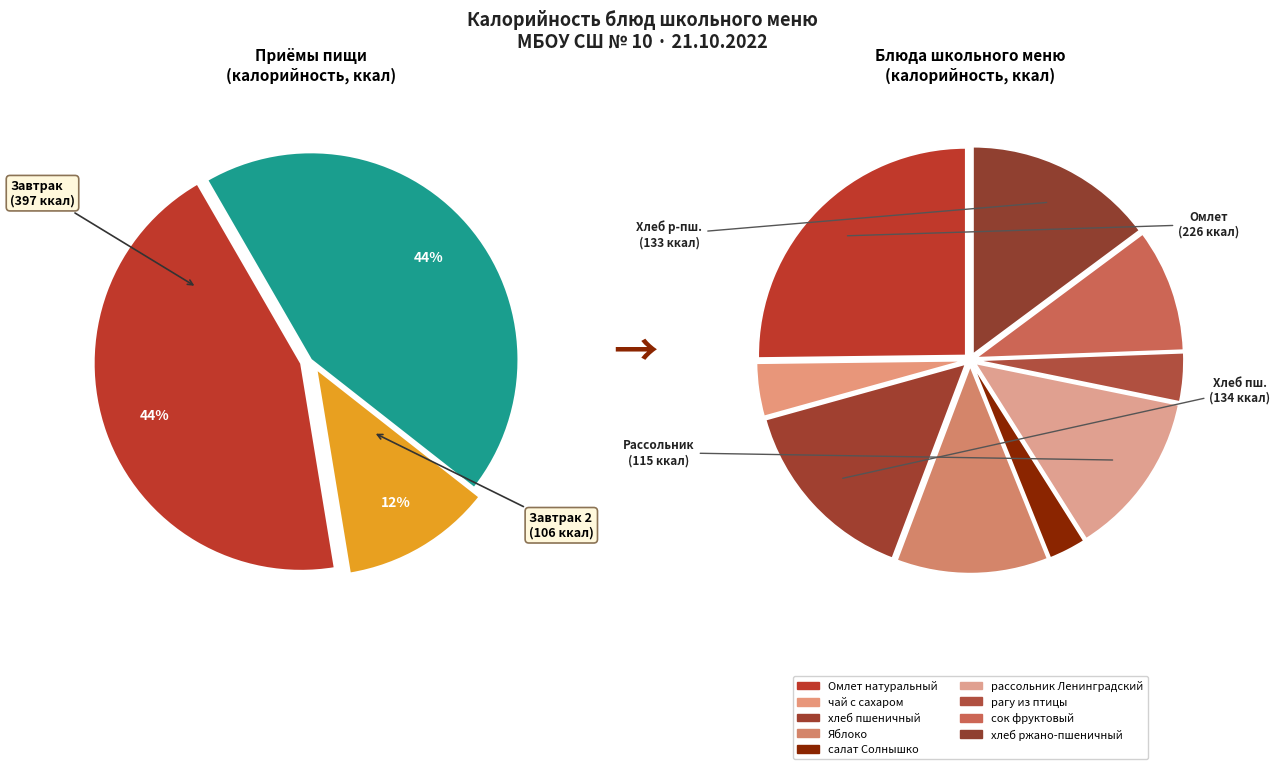

Is there a majority slice in this chart?

No